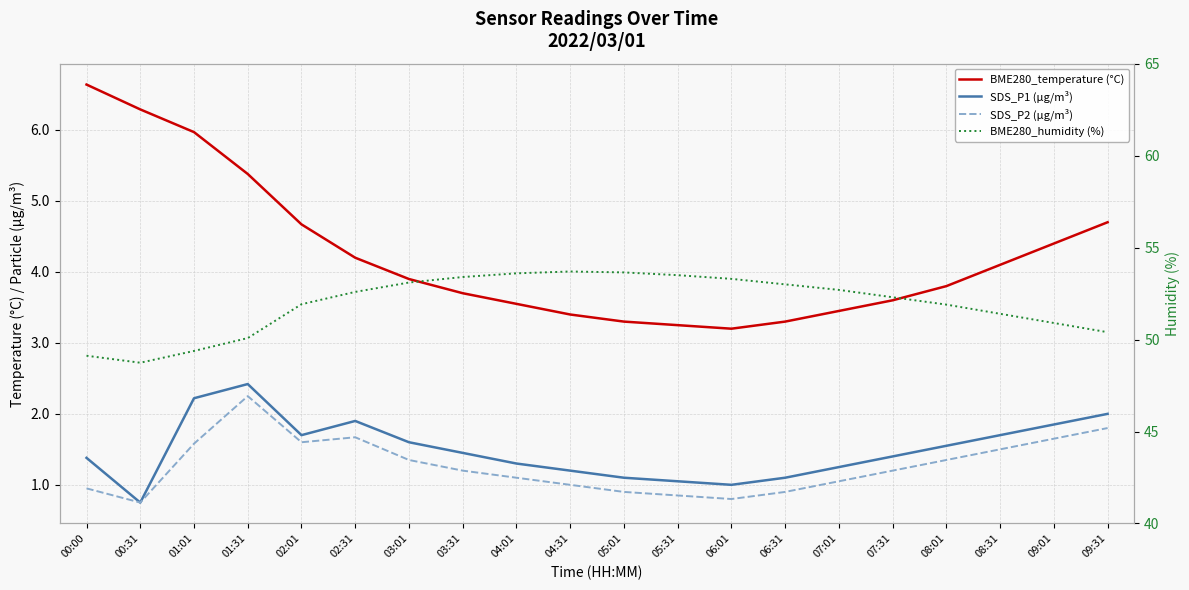

Is the value of SDS_P1 (µg/m³) at 03:31 greater than the value of SDS_P2 (µg/m³) at 09:01?

No